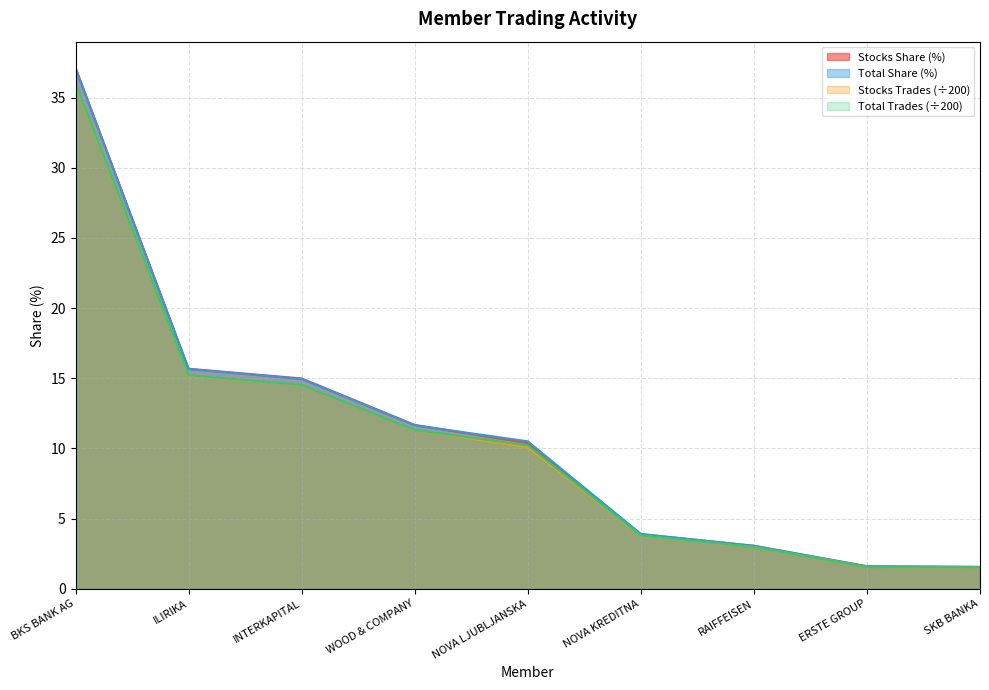

What is the difference between the second highest and second lowest values in the Stocks Trades series?

13.6